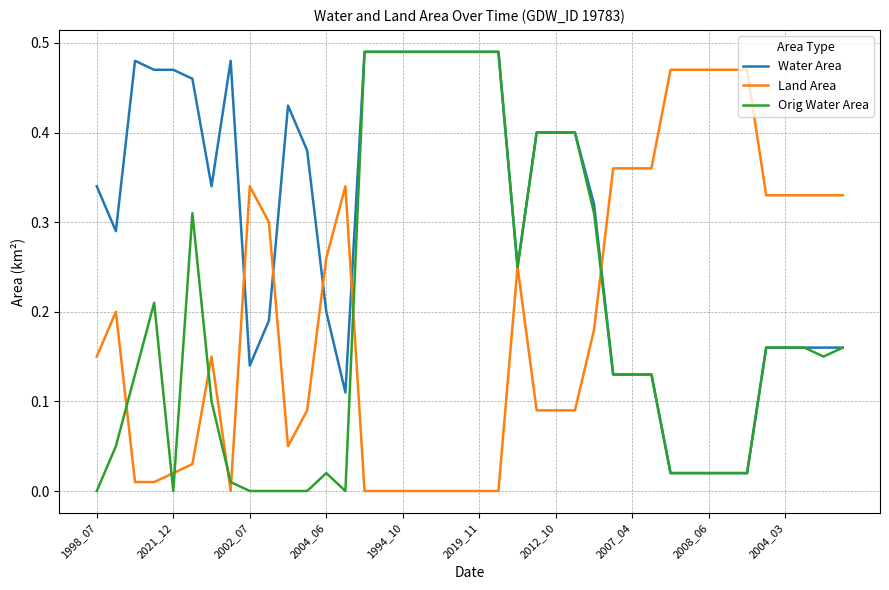

True or false: Water Area has more than 2 interior local peaks.

True